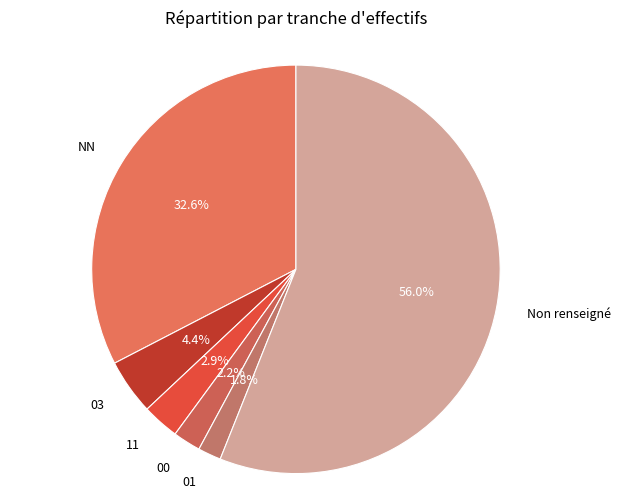

Which category has the biggest portion of the pie?

Non renseigné